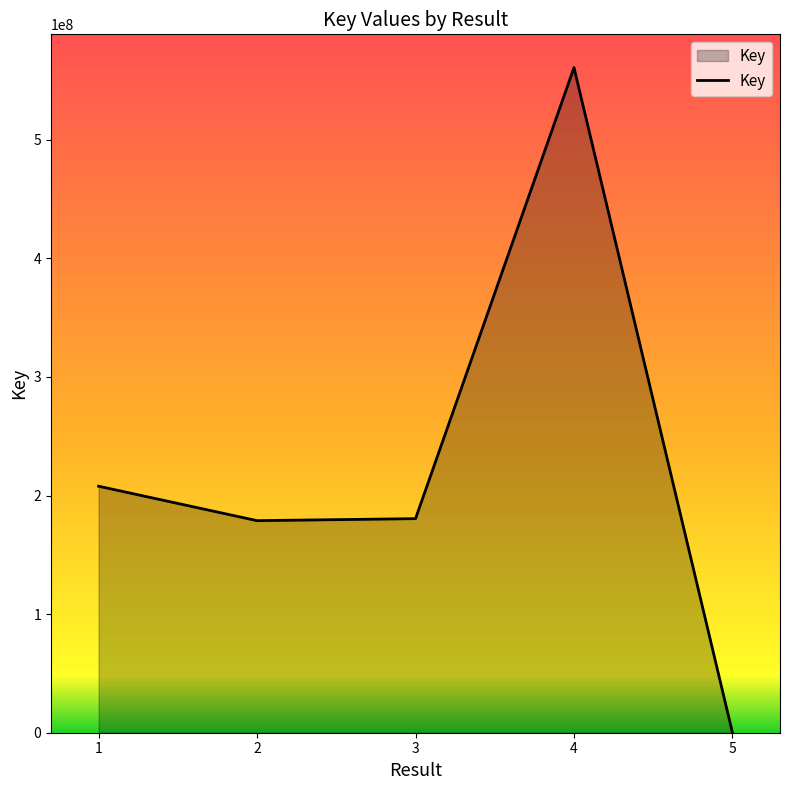

Count the number of data series in this chart.

1